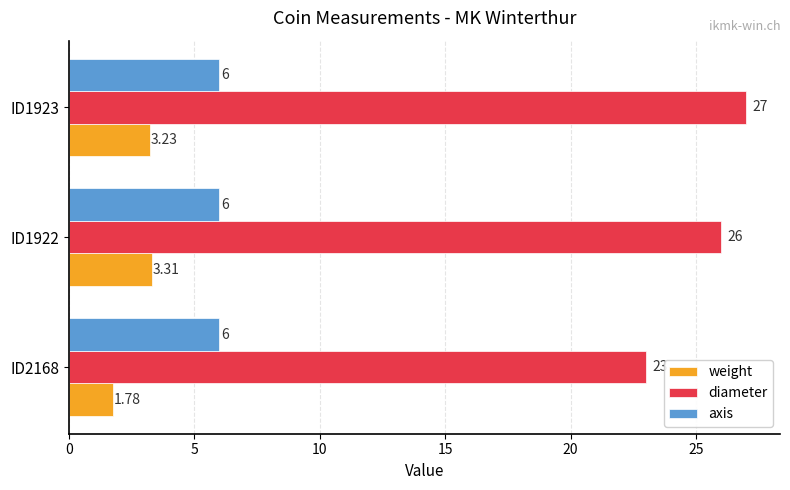

How many categories are shown in the chart?

3